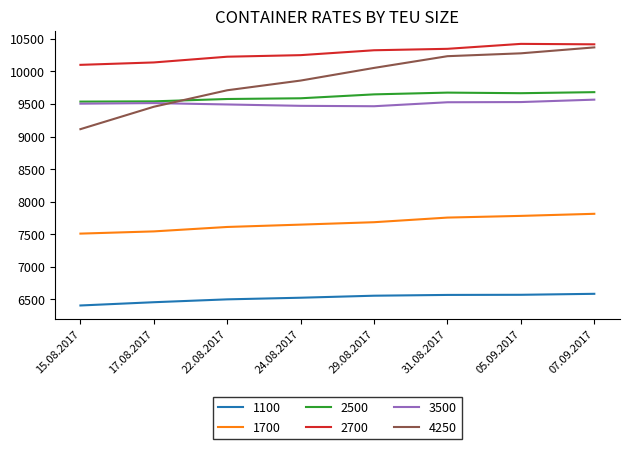

List the series in order of their peak value, lowest first.

1100, 1700, 3500, 2500, 4250, 2700